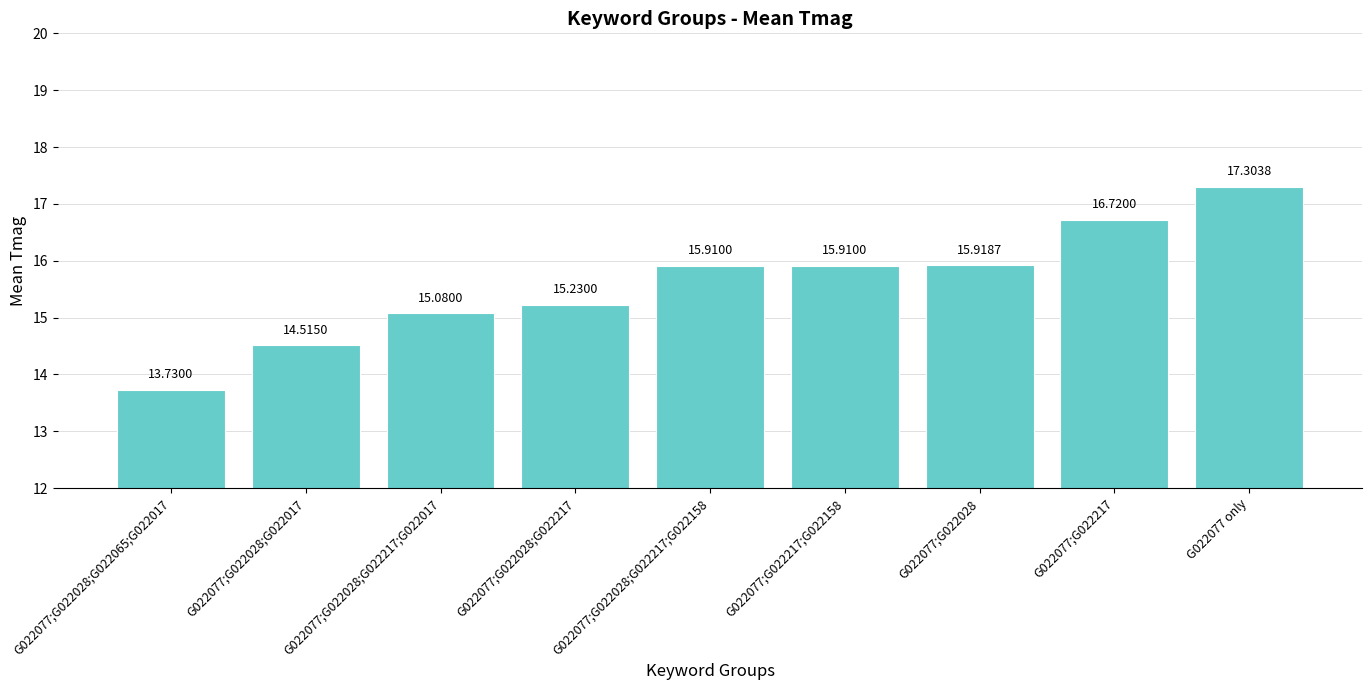

Between G022077;G022028;G022017 and G022077;G022028;G022217, which is larger?

G022077;G022028;G022217